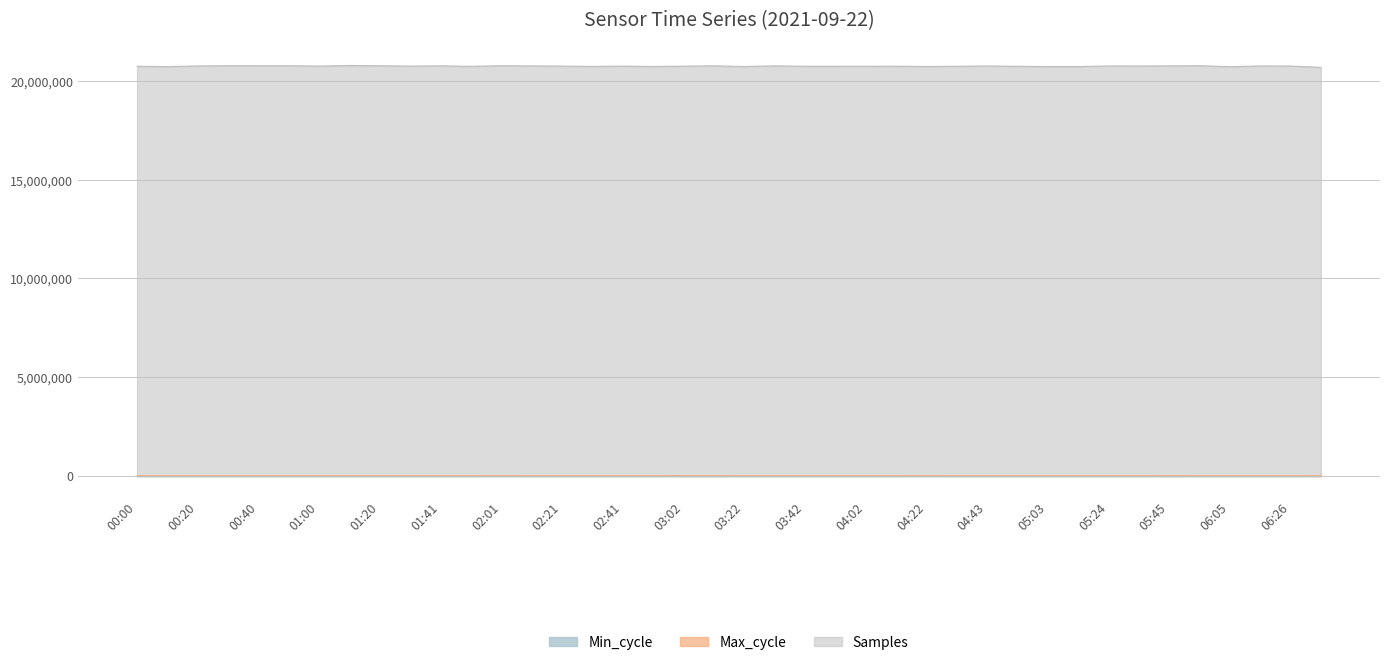

What is the average value of the Samples series?

20753784